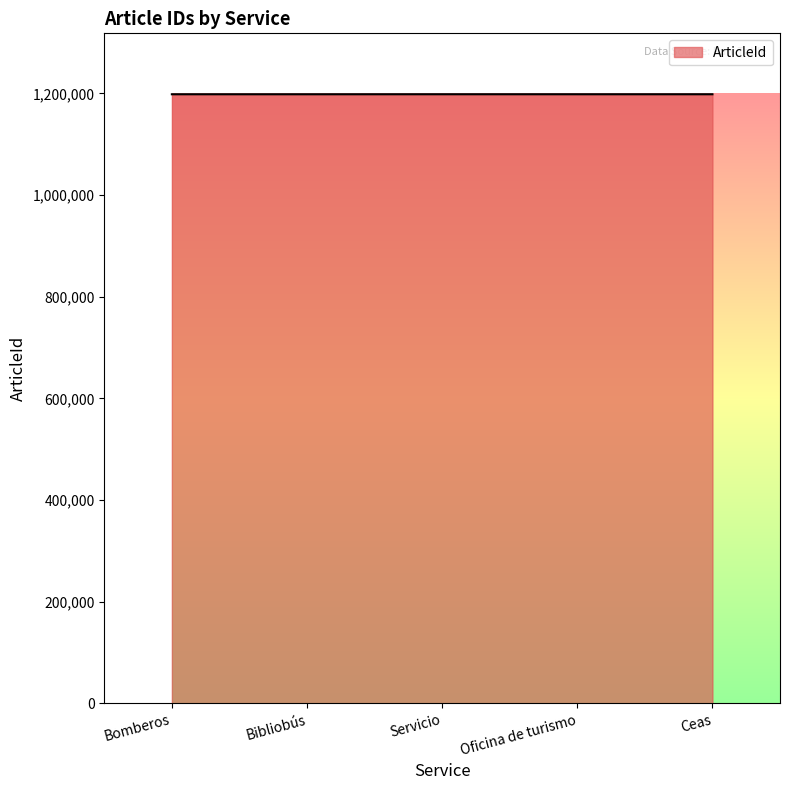

What is the smallest value displayed?

1198103